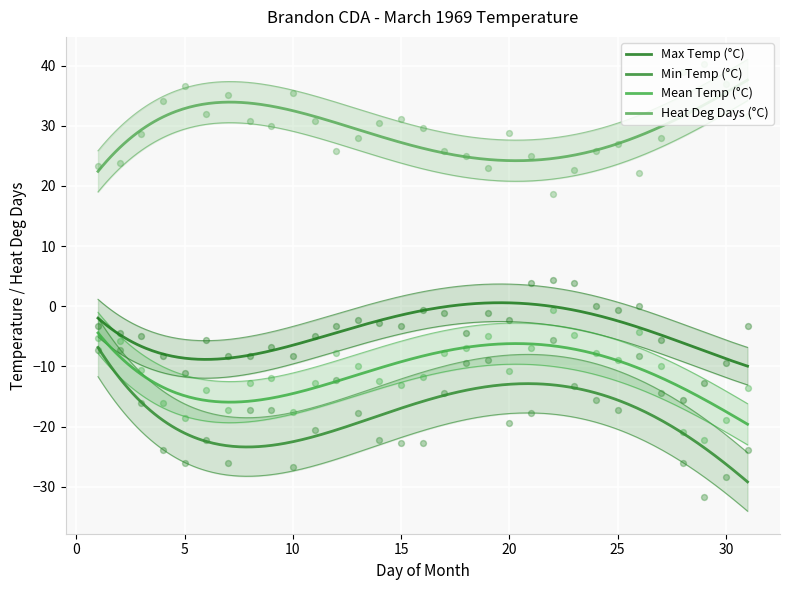

Is the value of Mean Temp (°C) at 15 greater than the value of Heat Deg Days (°C) at 9?

No